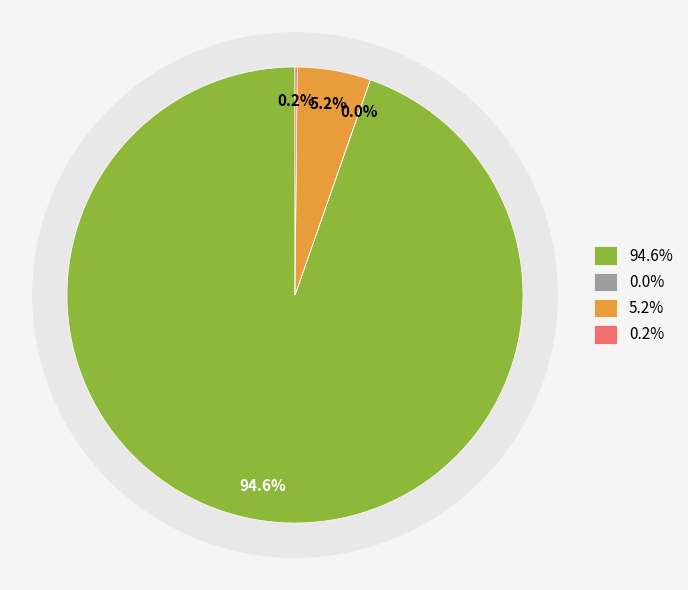

Is Common Stock, Shares, Outstanding the majority of the pie?

Yes